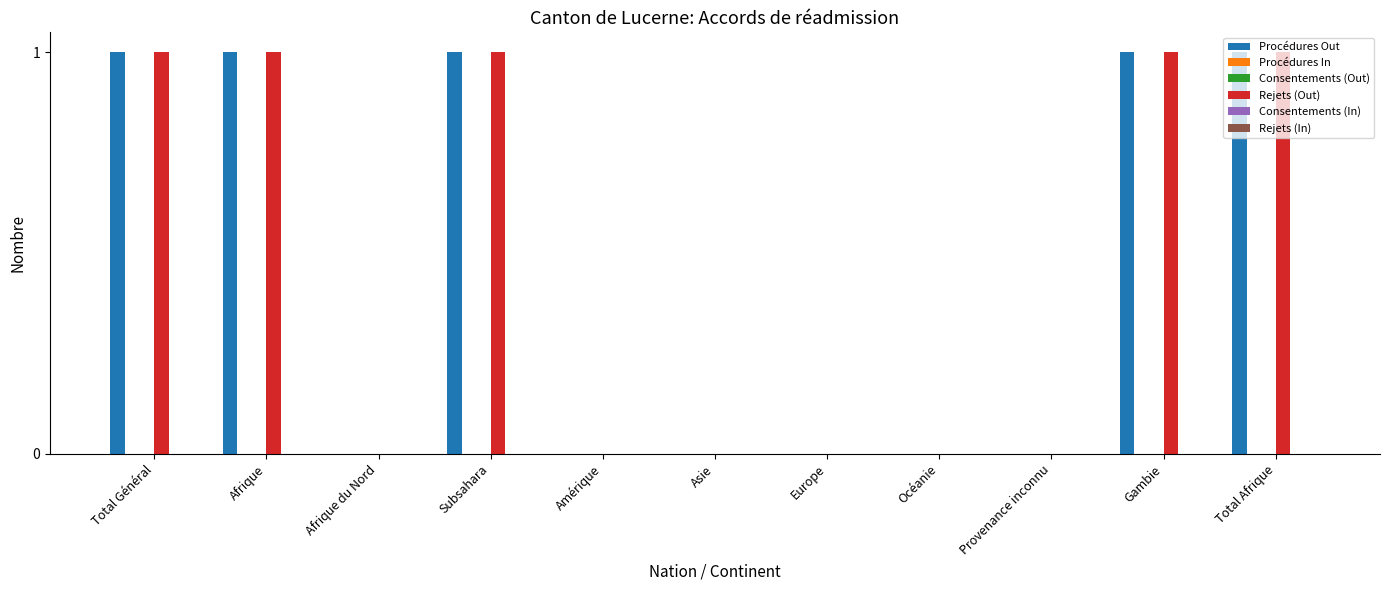

Reading right to left, list all the values displayed in this chart.

Procédures Out: 1	1	0	0	0	0	0	1	0	1	1
Procédures In: 0	0	0	0	0	0	0	0	0	0	0
Consentements (Out): 0	0	0	0	0	0	0	0	0	0	0
Rejets (Out): 1	1	0	0	0	0	0	1	0	1	1
Consentements (In): 0	0	0	0	0	0	0	0	0	0	0
Rejets (In): 0	0	0	0	0	0	0	0	0	0	0